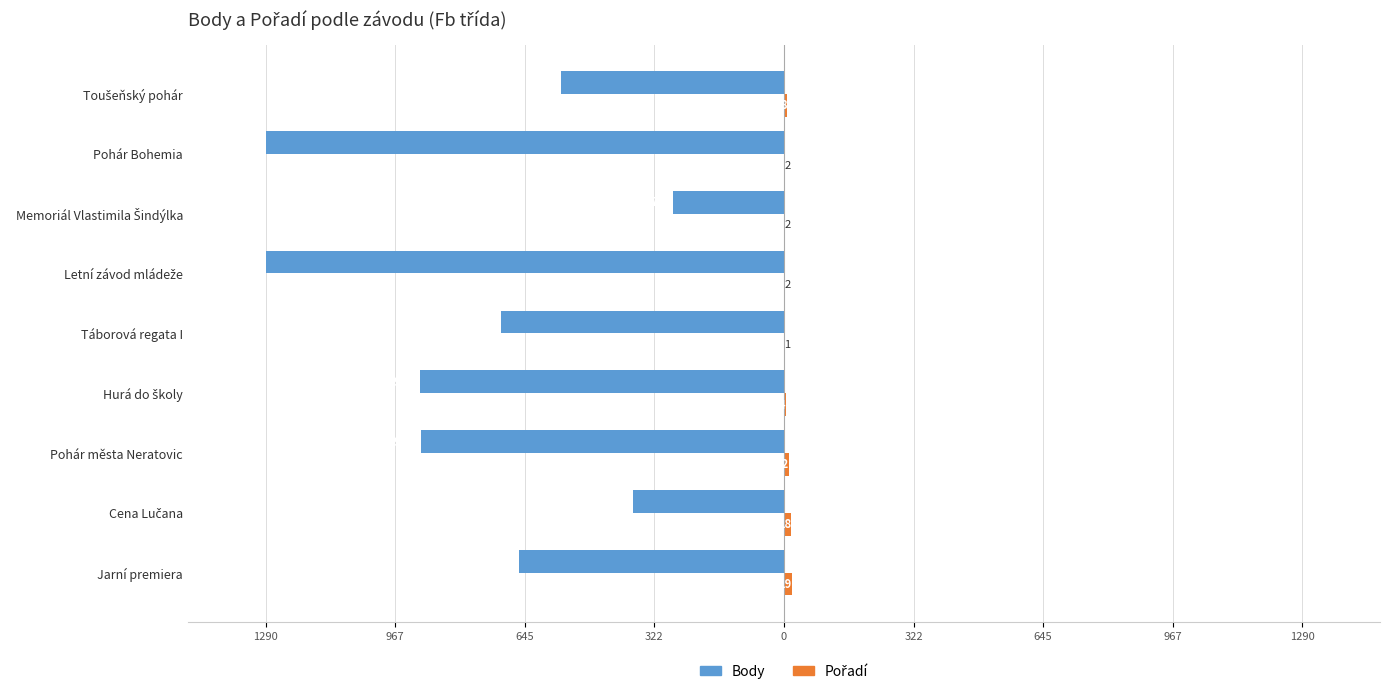

What is the average value of the Pořadí series?

8